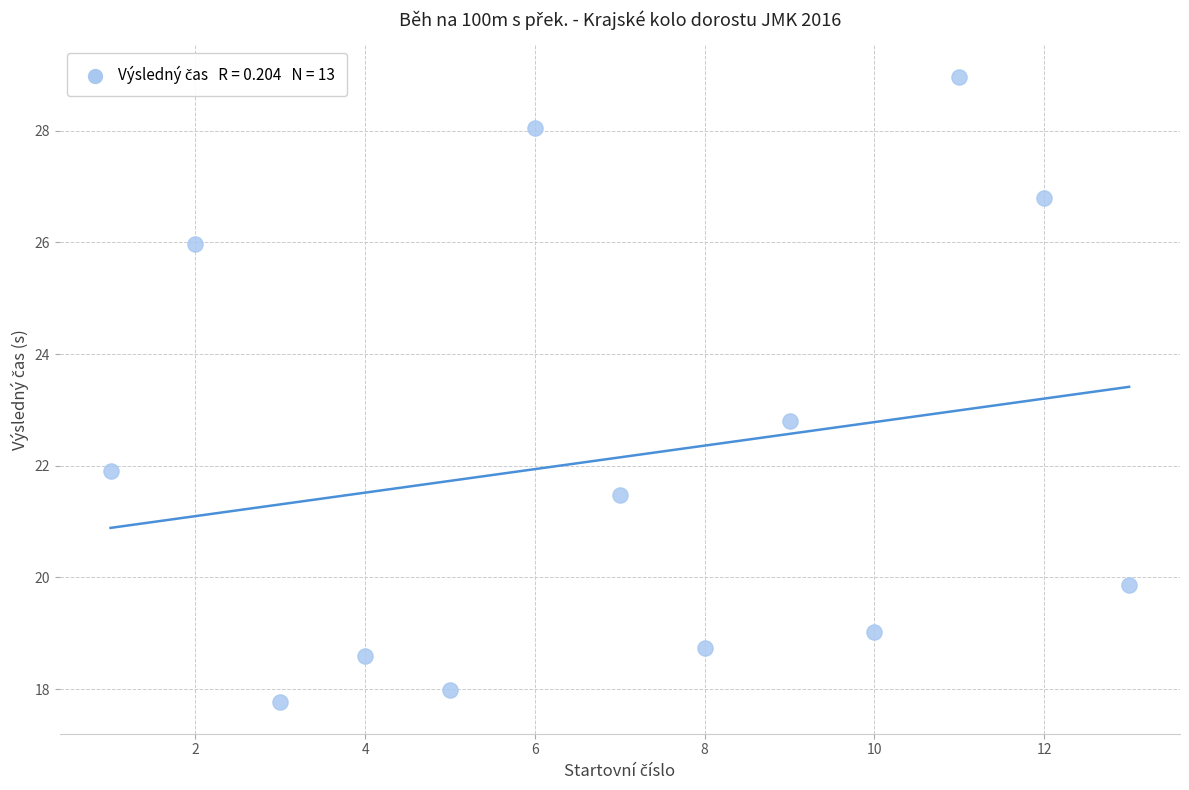

What Y value in the scatter plot is closest to 23?

22.8